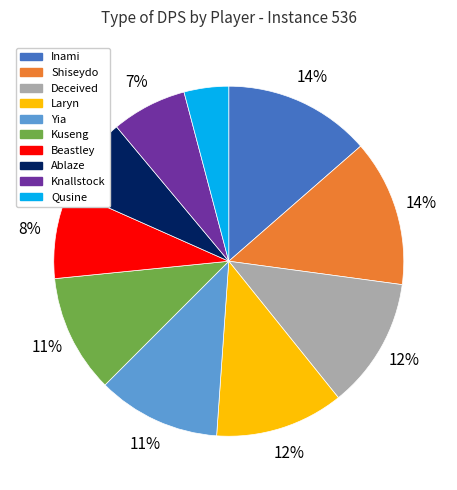

To the nearest percent, what is the average slice percentage?

10%